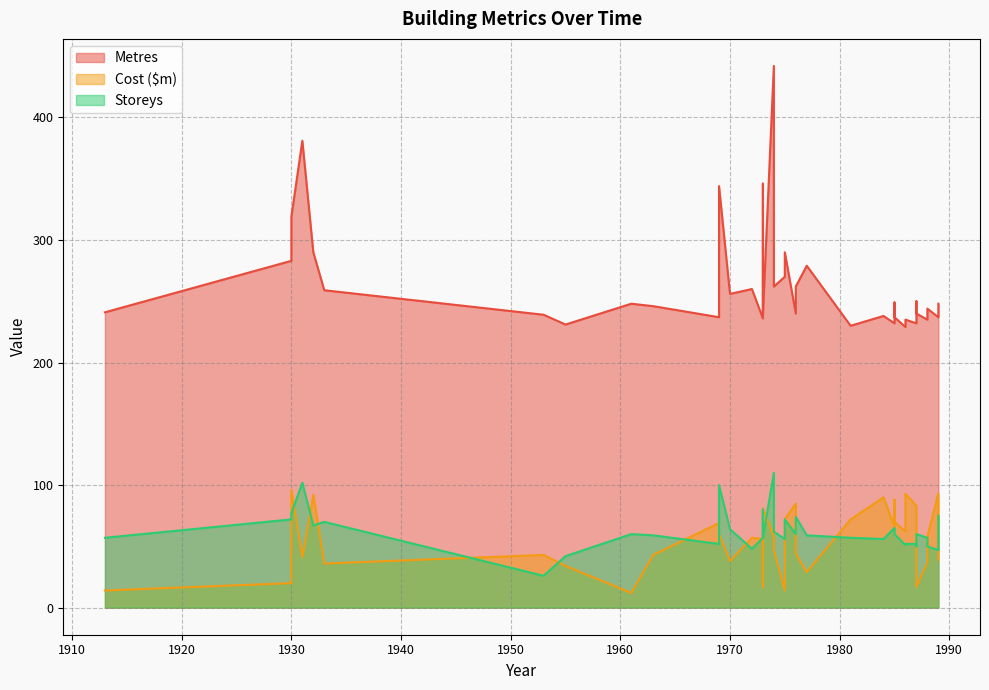

What is the value of the Cost ($m) point at the 17th from the left?

38